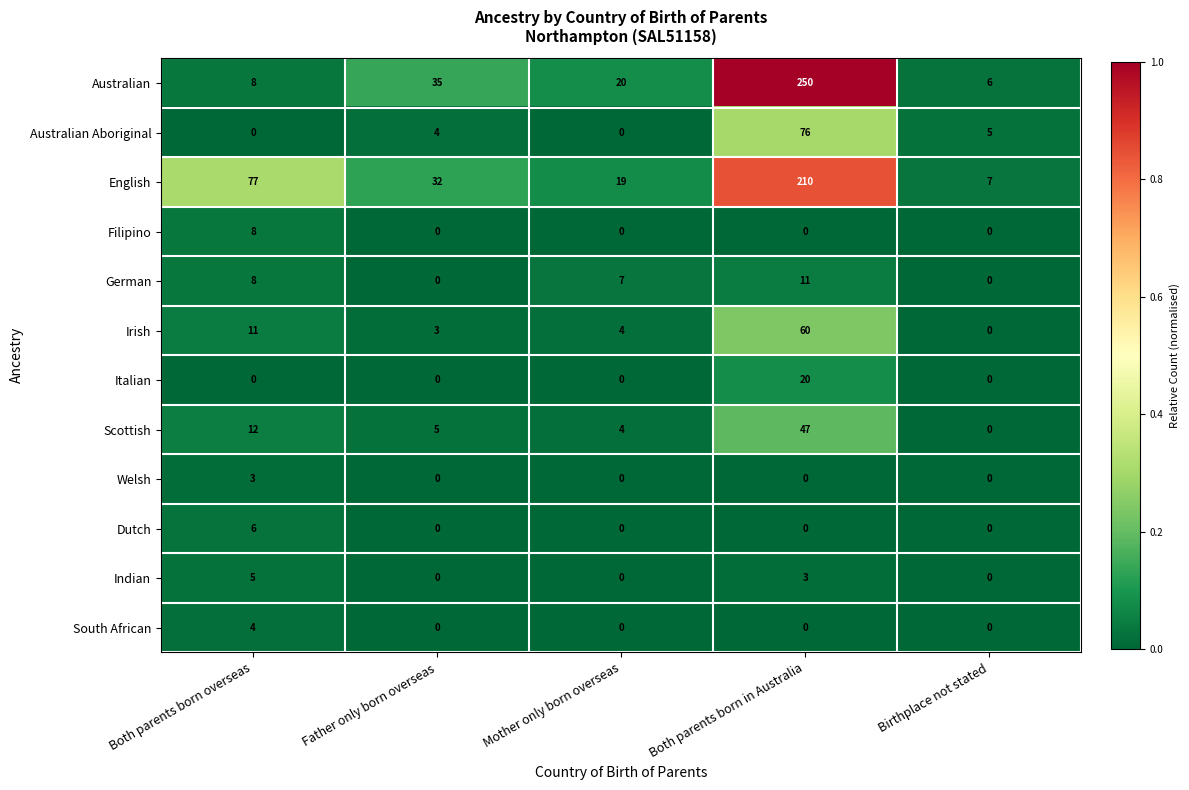

Which series has the largest range (max minus min)?

Australian